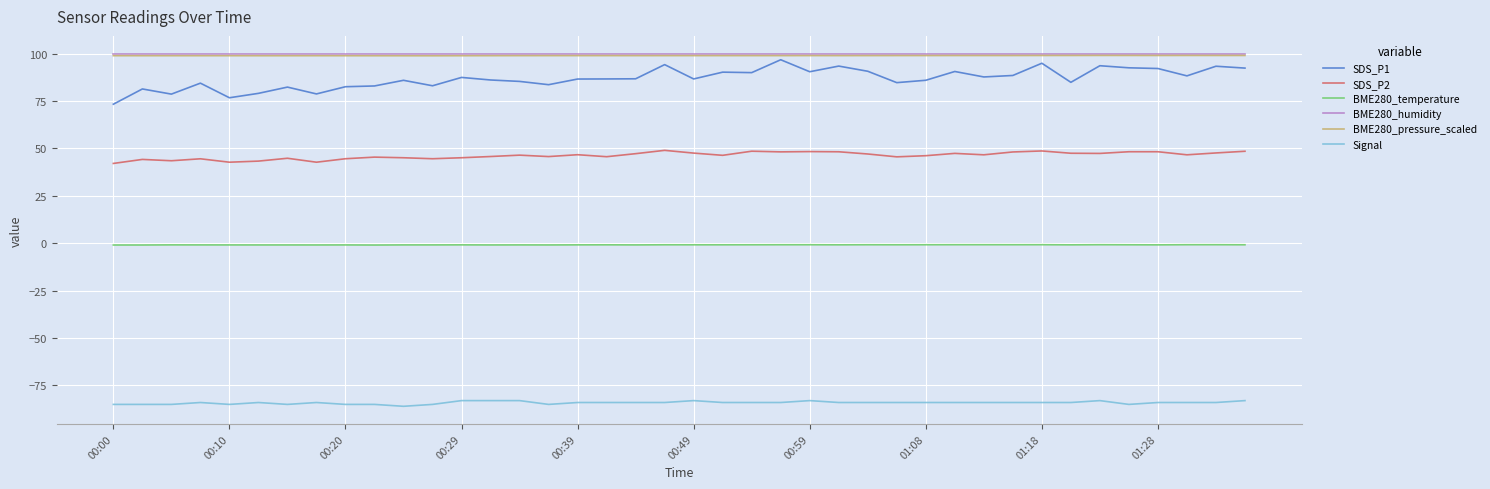

What is the minimum value for SDS_P1?

73.3